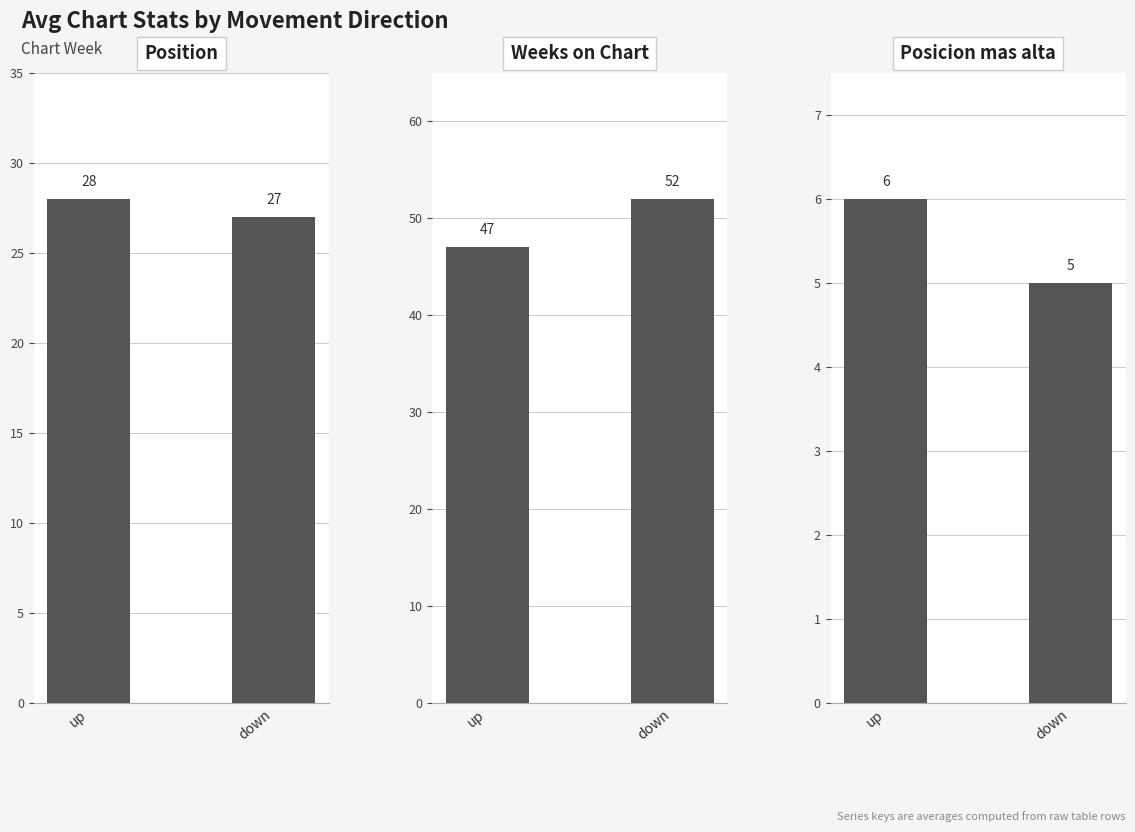

List the series in order of their overall mean, lowest first.

Posicion mas alta, Position, Weeks on Chart